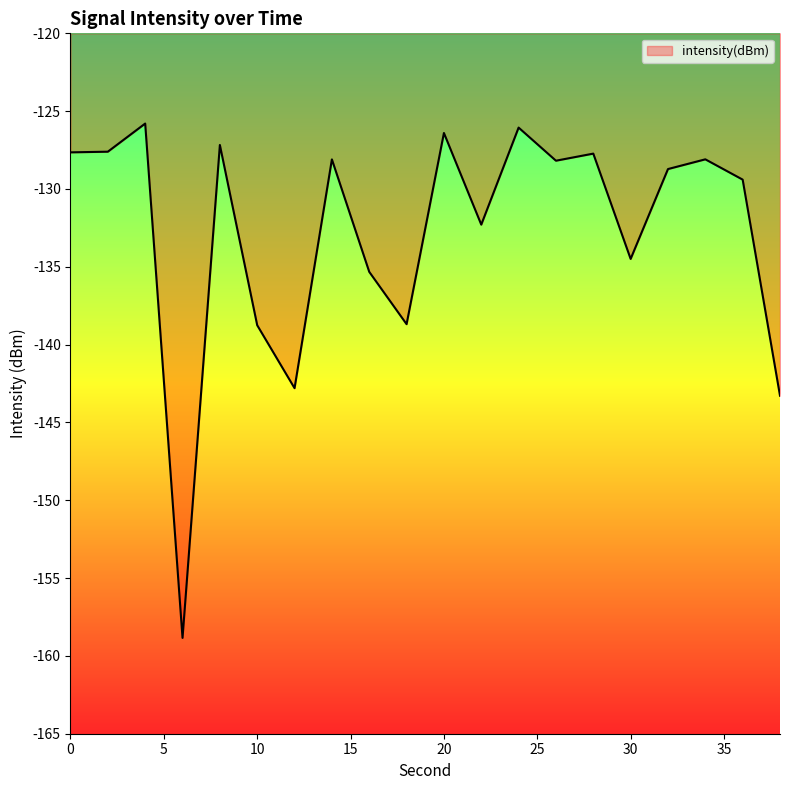

What is the difference between the maximum and minimum values?

33.0